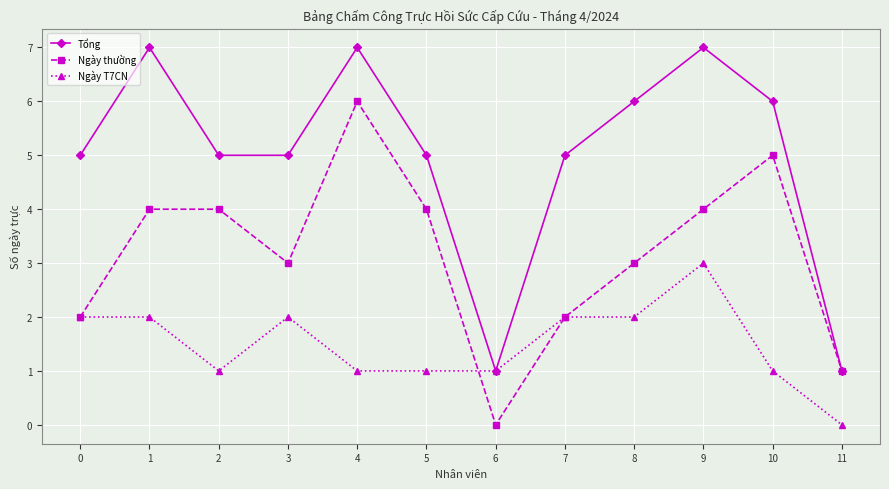

What is the difference between the second highest and second lowest values in the Tổng series?

6